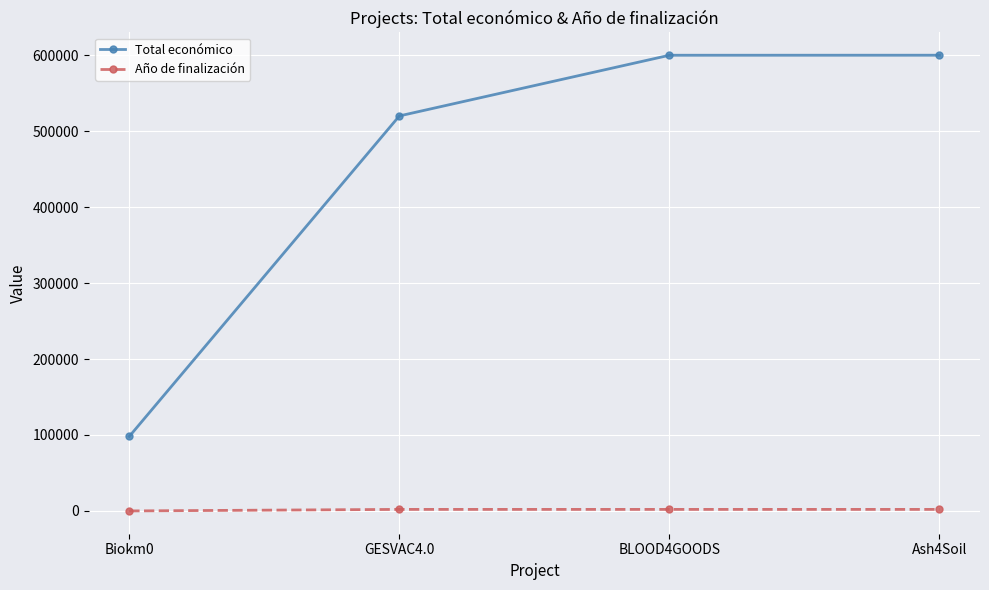

What position from the left is BLOOD4GOODS?

3